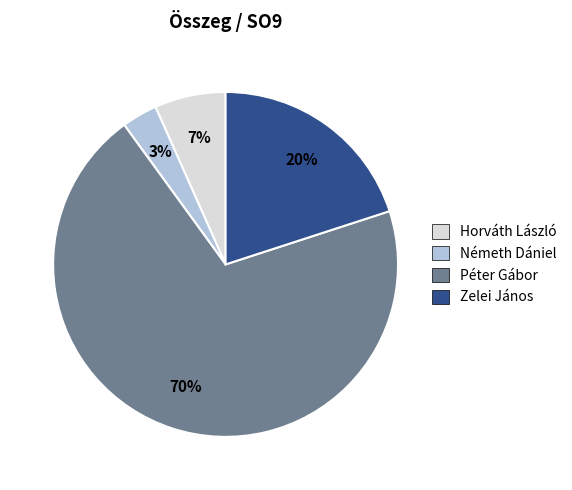

To the nearest percent, what portion does Németh Dániel represent?

3%